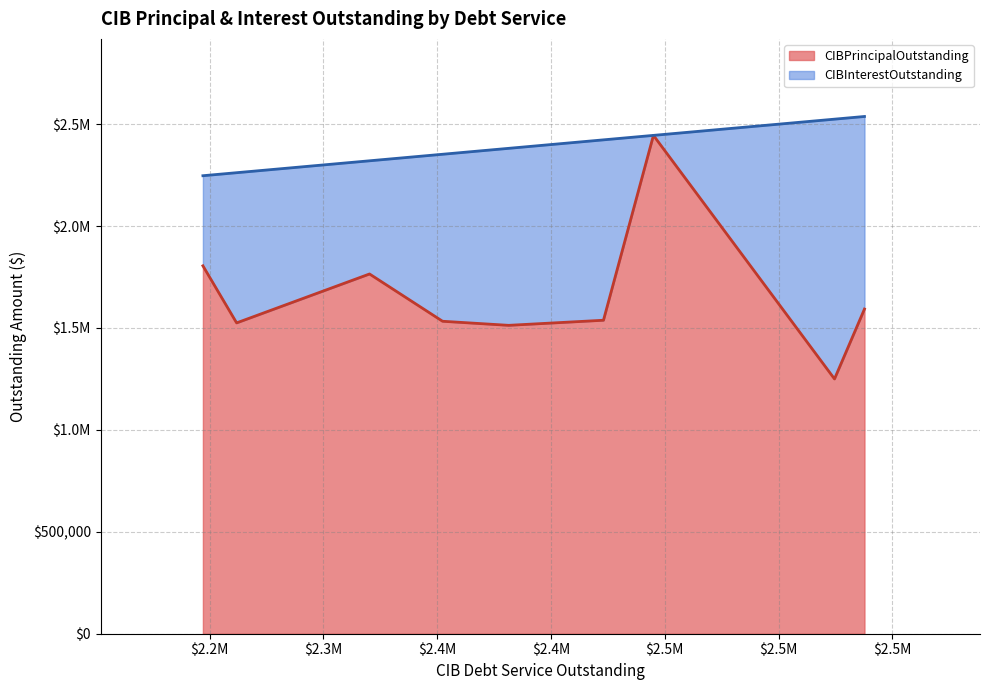

The value of CIBPrincipalOutstanding at Central WCID is 1533000.0. True or false?

True